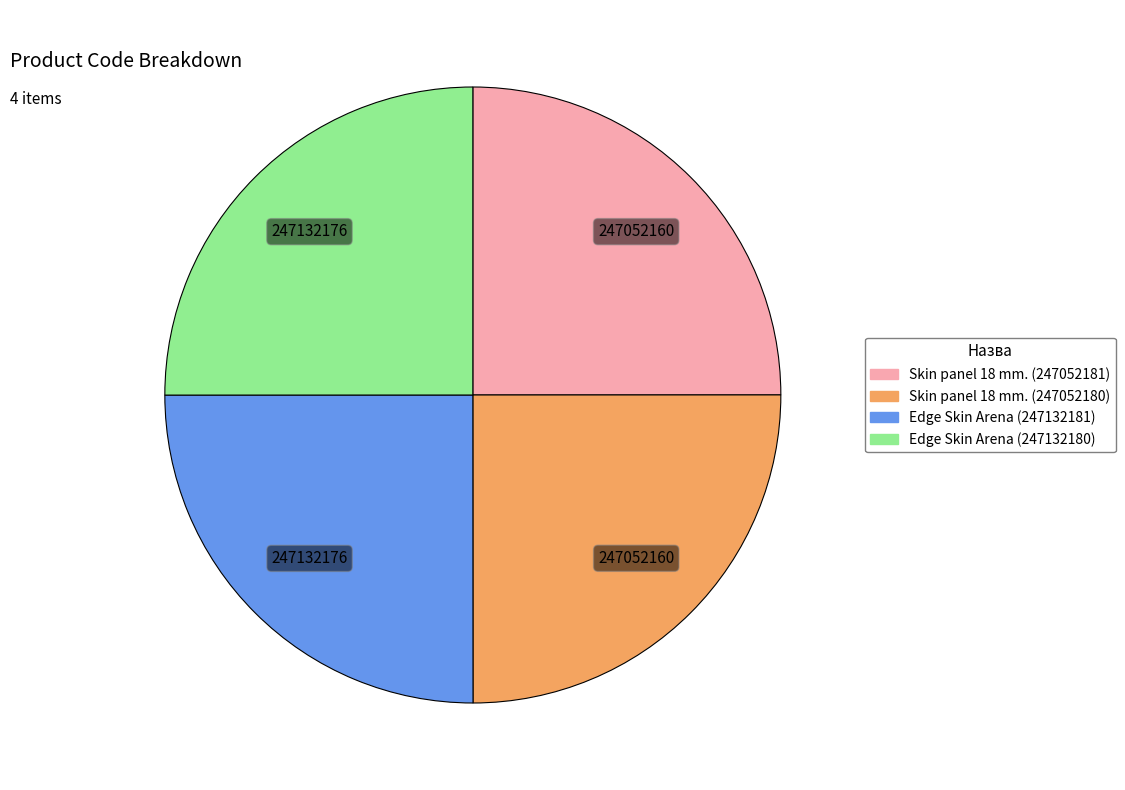

What is the ratio of the value at Skin panel 18 mm. (247052180) to the value at Skin panel 18 mm. (247052181)?

1.0